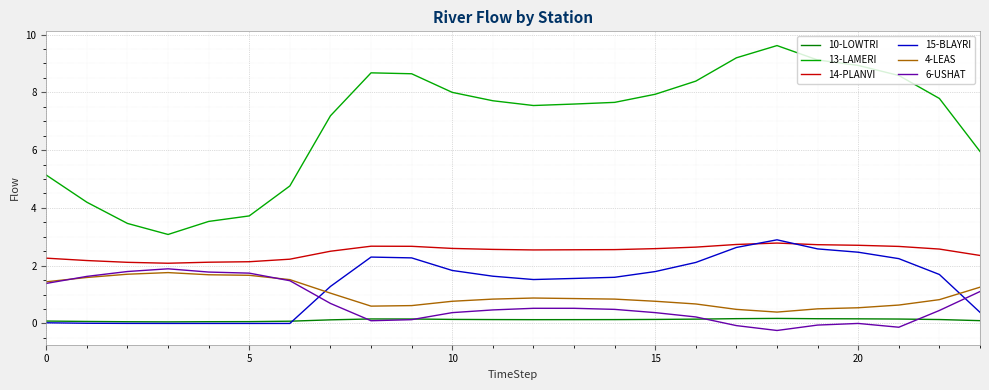

True or false: 13-LAMERI and 14-PLANVI cross at least once.

False